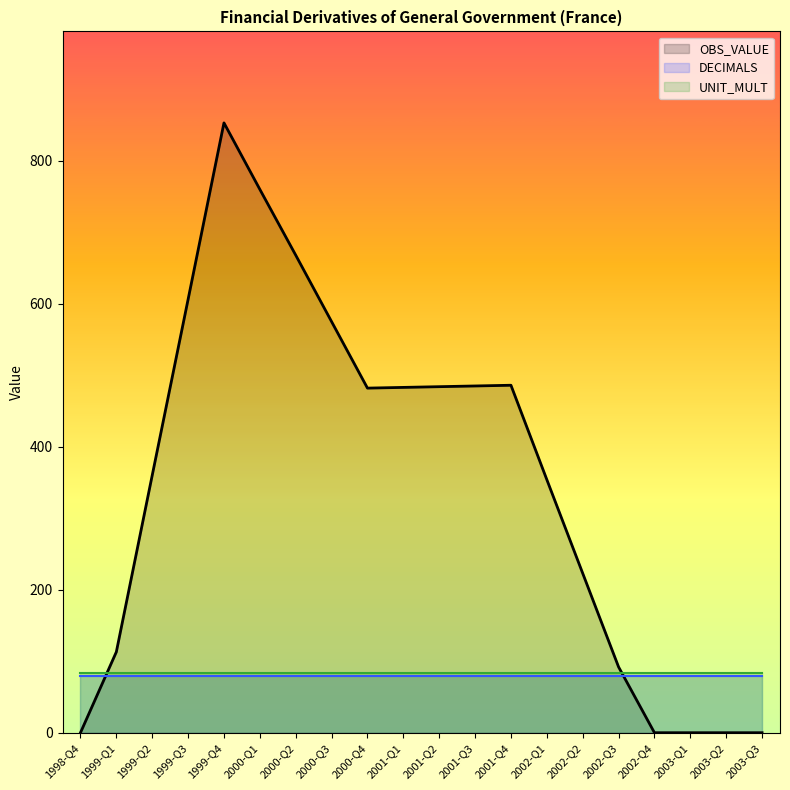

List the labels in order of UNIT_MULT value, largest first.

1998-Q4, 1999-Q1, 1999-Q2, 1999-Q3, 1999-Q4, 2000-Q1, 2000-Q2, 2000-Q3, 2000-Q4, 2001-Q1, 2001-Q2, 2001-Q3, 2001-Q4, 2002-Q1, 2002-Q2, 2002-Q3, 2002-Q4, 2003-Q1, 2003-Q2, 2003-Q3